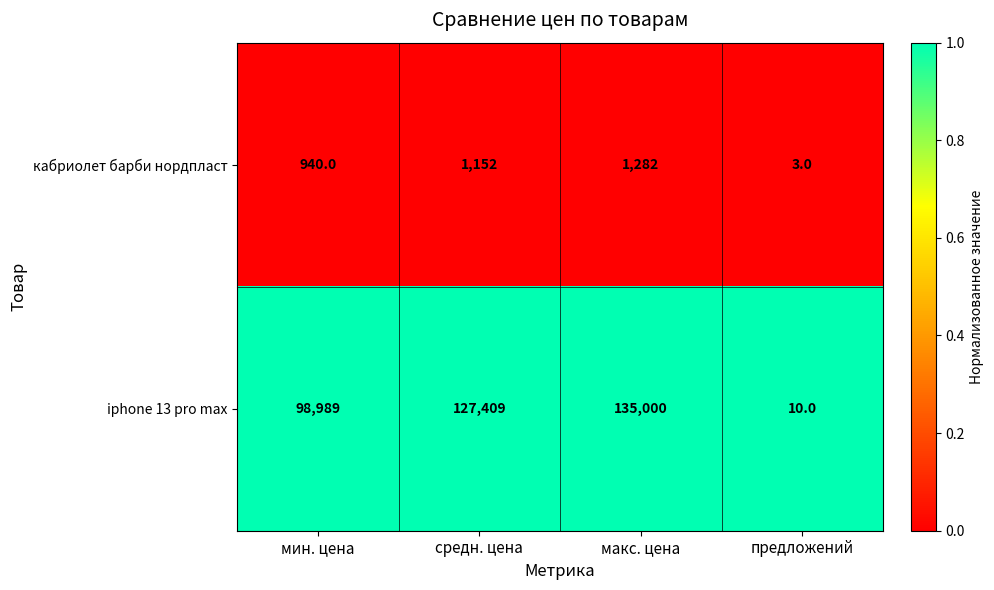

Between средн. цена and макс. цена, which series saw the biggest shift?

iphone 13 pro max